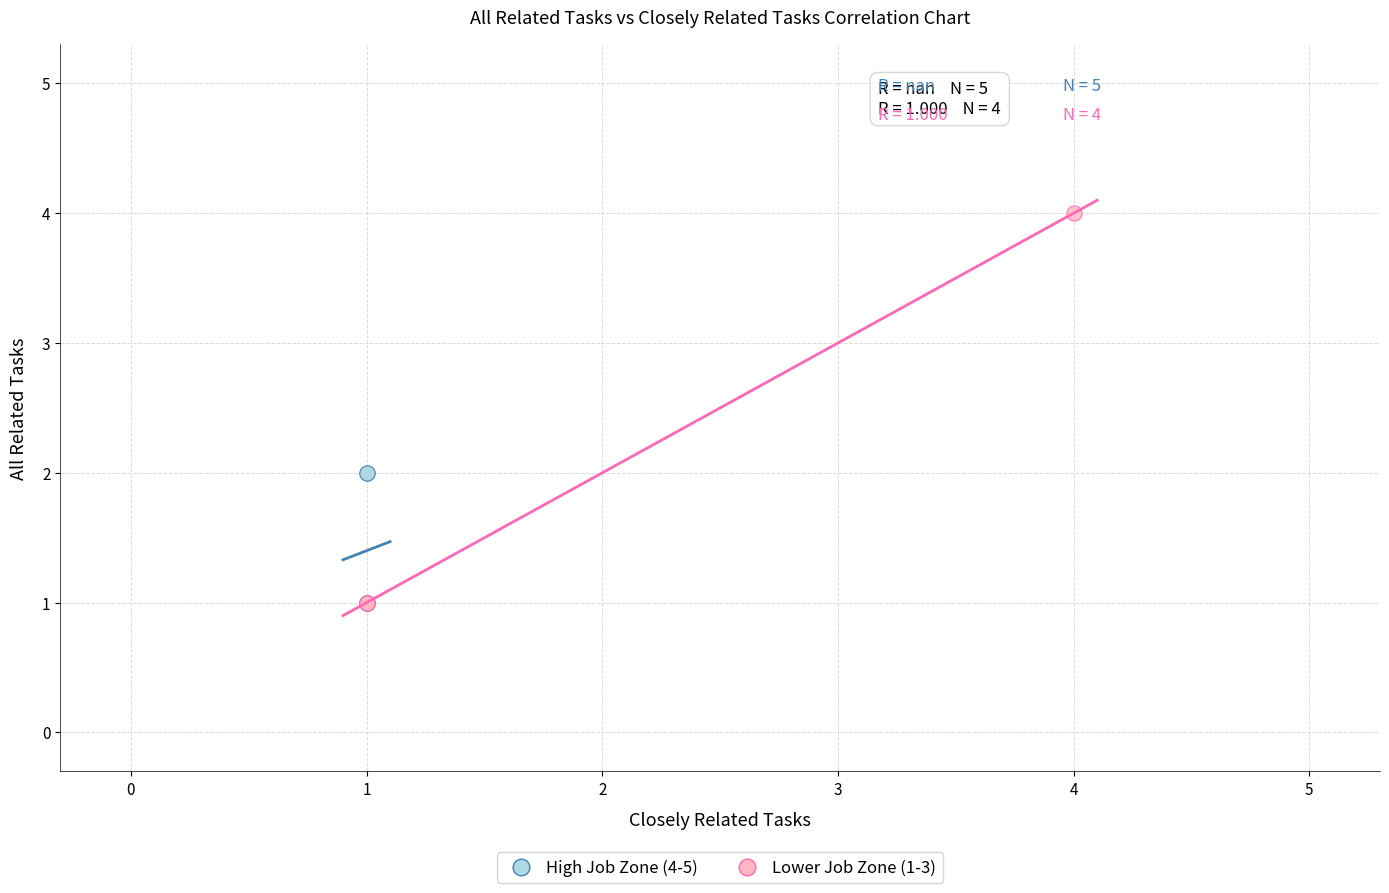

Which series reaches the maximum Y coordinate?

Lower Job Zone (1-3)